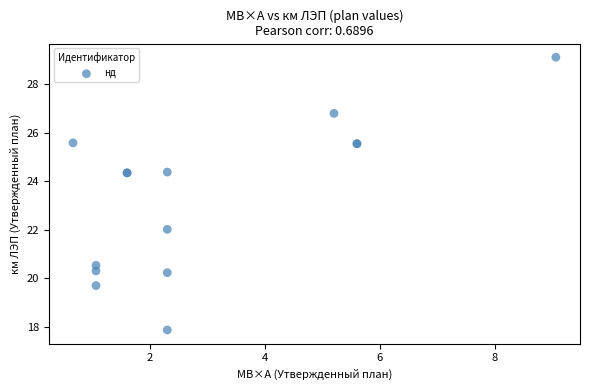

What Y value in the scatter plot is closest to 23?

22.0